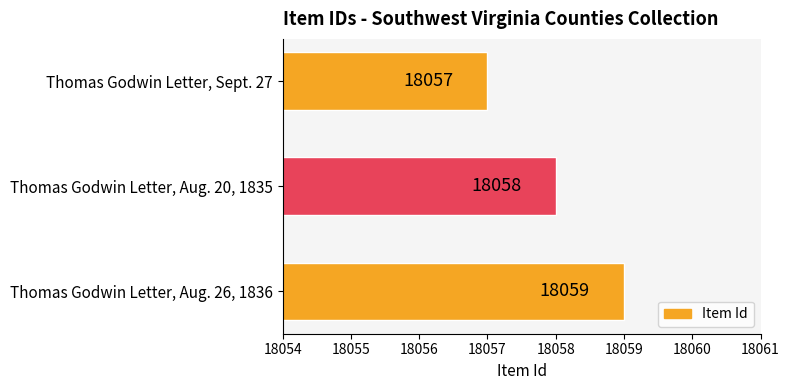

Reading bottom to top, list all the values displayed in this chart.

18059	18058	18057